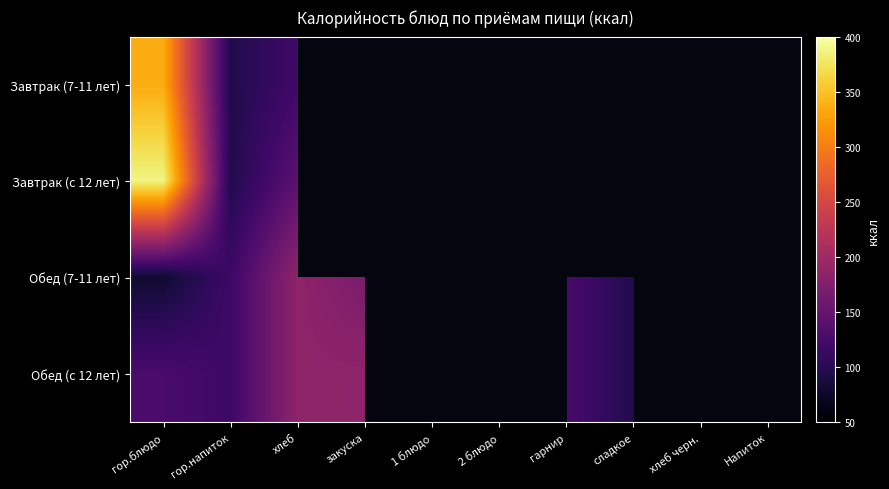

At Напиток, list the series in order from largest to smallest.

Завтрак (7-11 лет), Завтрак (с 12 лет), Обед (7-11 лет), Обед (с 12 лет)